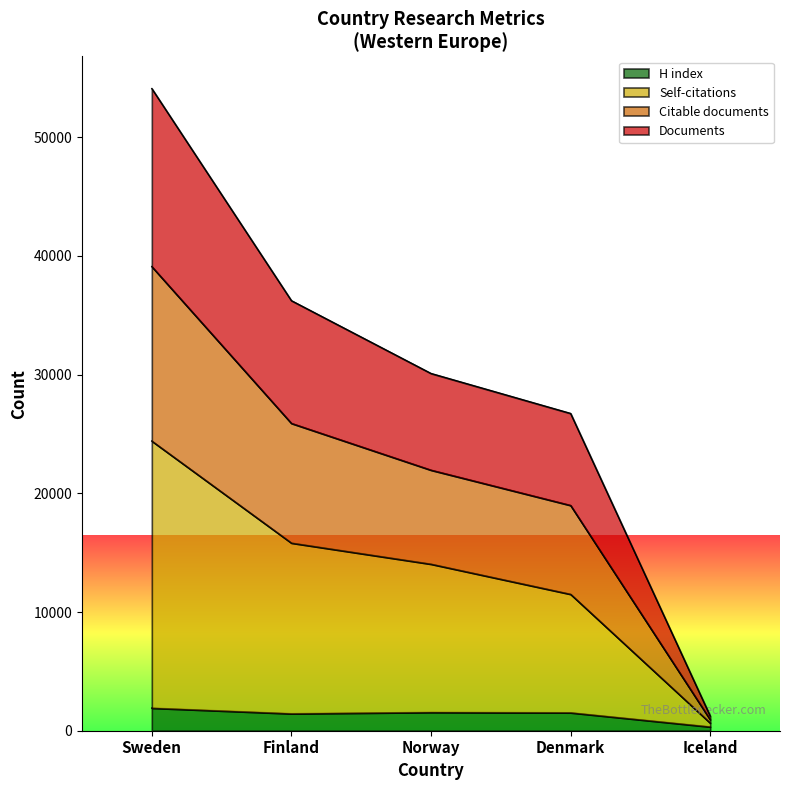

What are all the series names shown in the legend?

H index, Self-citations, Citable documents, Documents